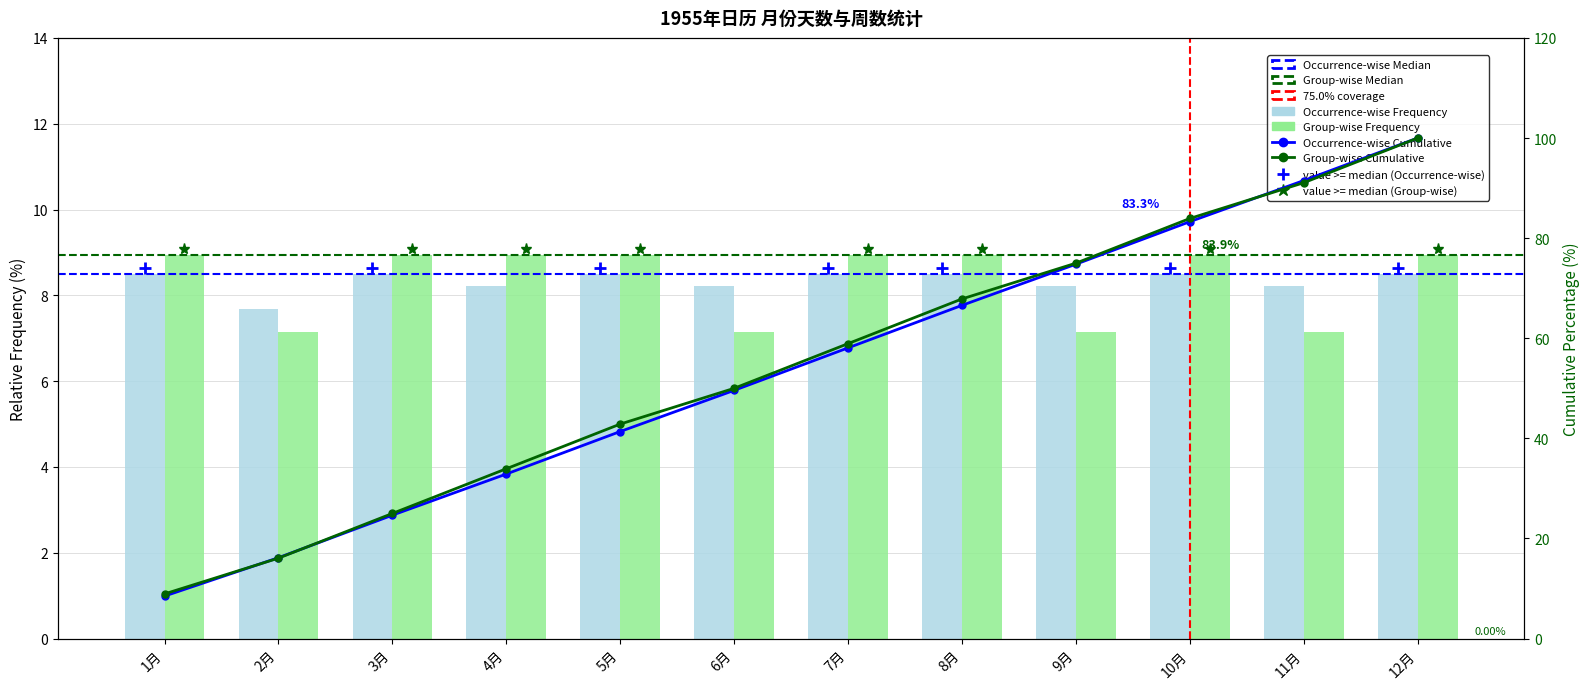

What is the total value across all series at 9月?

15.4